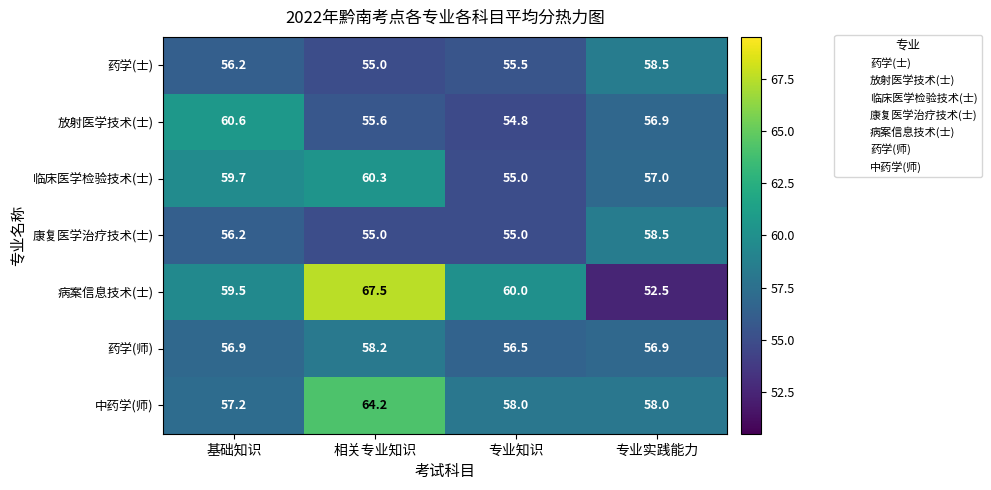

Reading left to right, list all the values displayed in this chart.

药学(士): 56.2	55.0	55.5	58.5
放射医学技术(士): 60.6	55.6	54.8	56.9
临床医学检验技术(士): 59.7	60.3	55.0	57.0
康复医学治疗技术(士): 56.2	55.0	55.0	58.5
病案信息技术(士): 59.5	67.5	60.0	52.5
药学(师): 56.9	58.2	56.5	56.9
中药学(师): 57.2	64.2	58.0	58.0